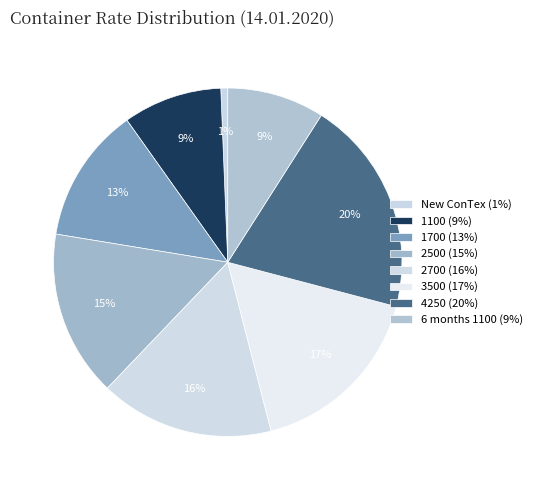

Count the number of slices in the pie.

8